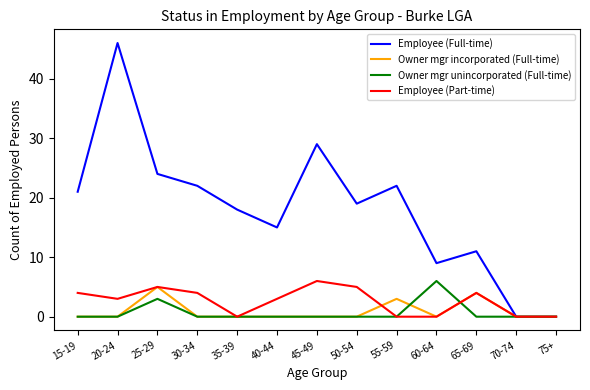

What is the total value across all series at 20-24?

49